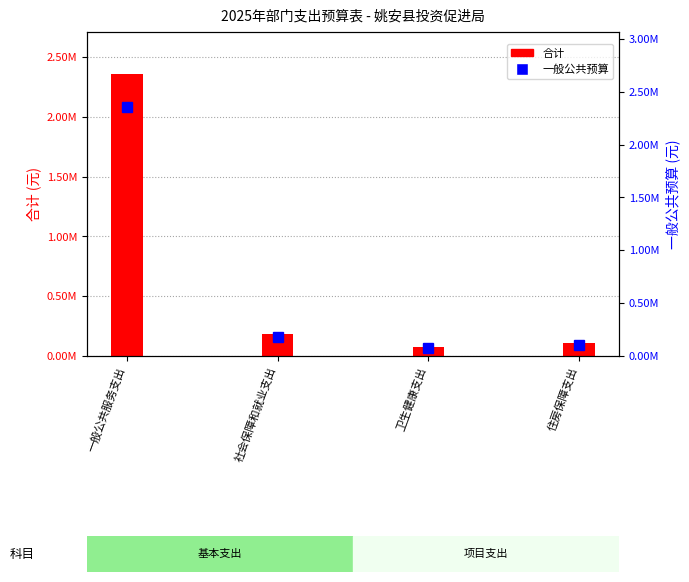

What is the label of the 4th bar from the left?

住房保障支出